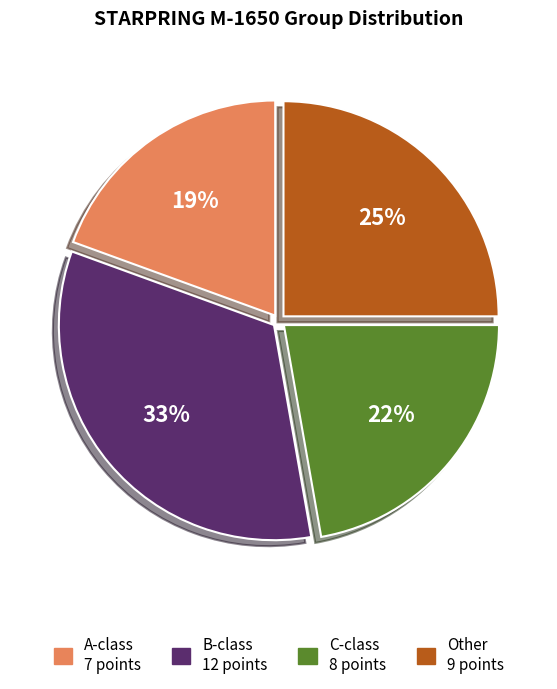

How many segments does this pie chart have?

4